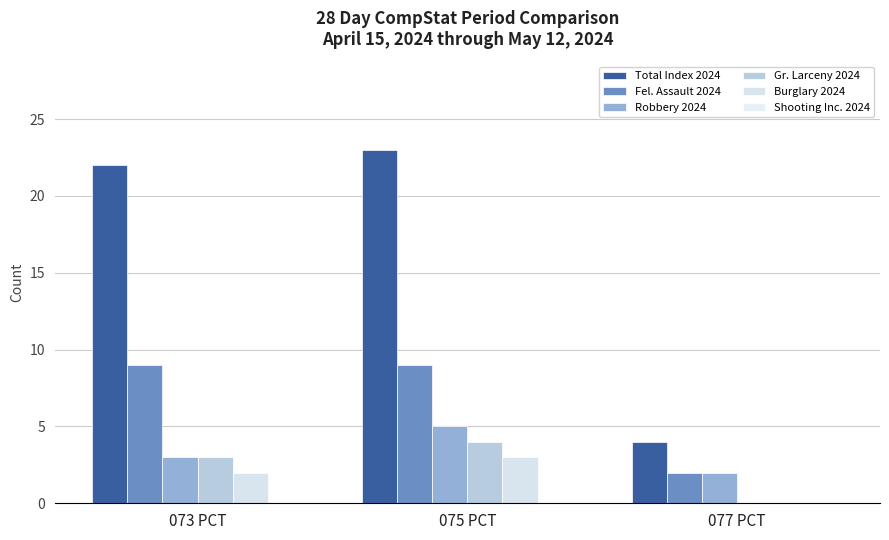

How many values in Gr. Larceny 2024 are above zero?

2